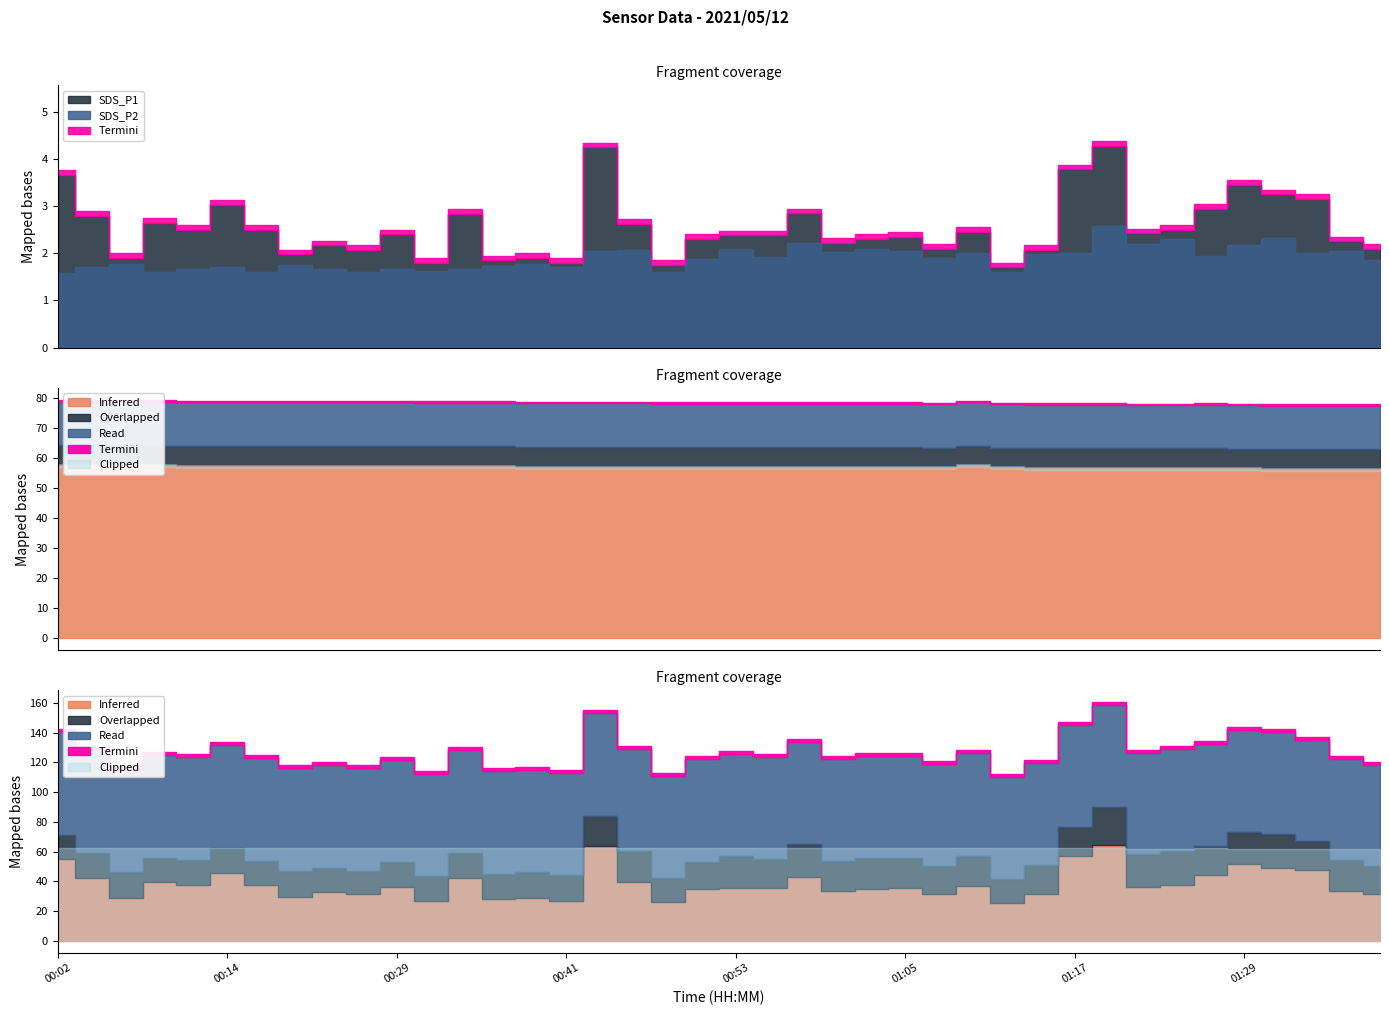

In SDS_P2, how many points are lower than both neighbors (excluding endpoints)?

13